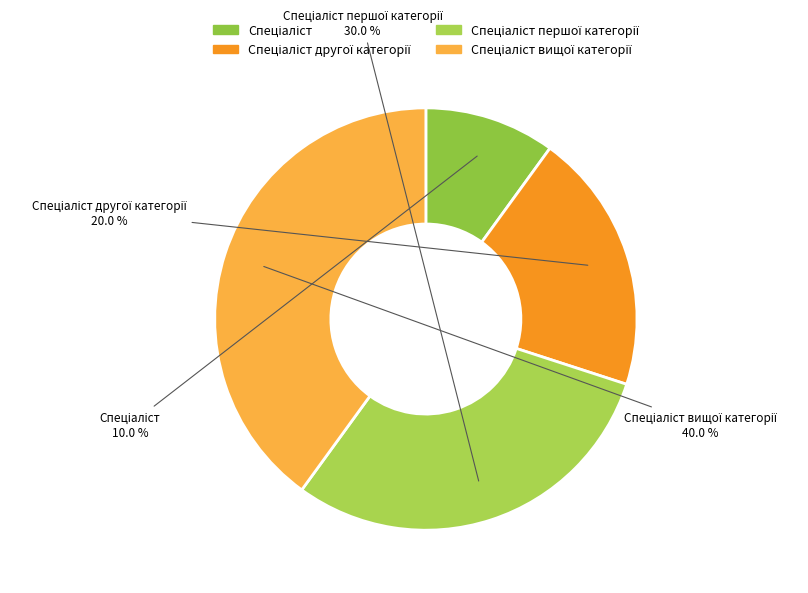

Is there a majority slice in this chart?

No